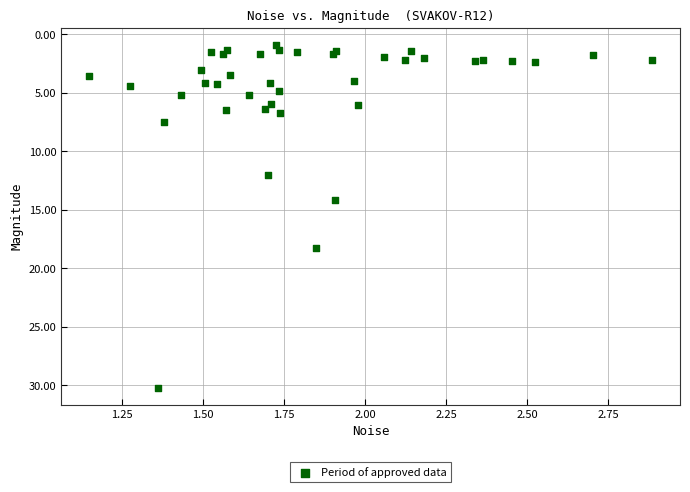

What Y value in the scatter plot is closest to 15?

14.1